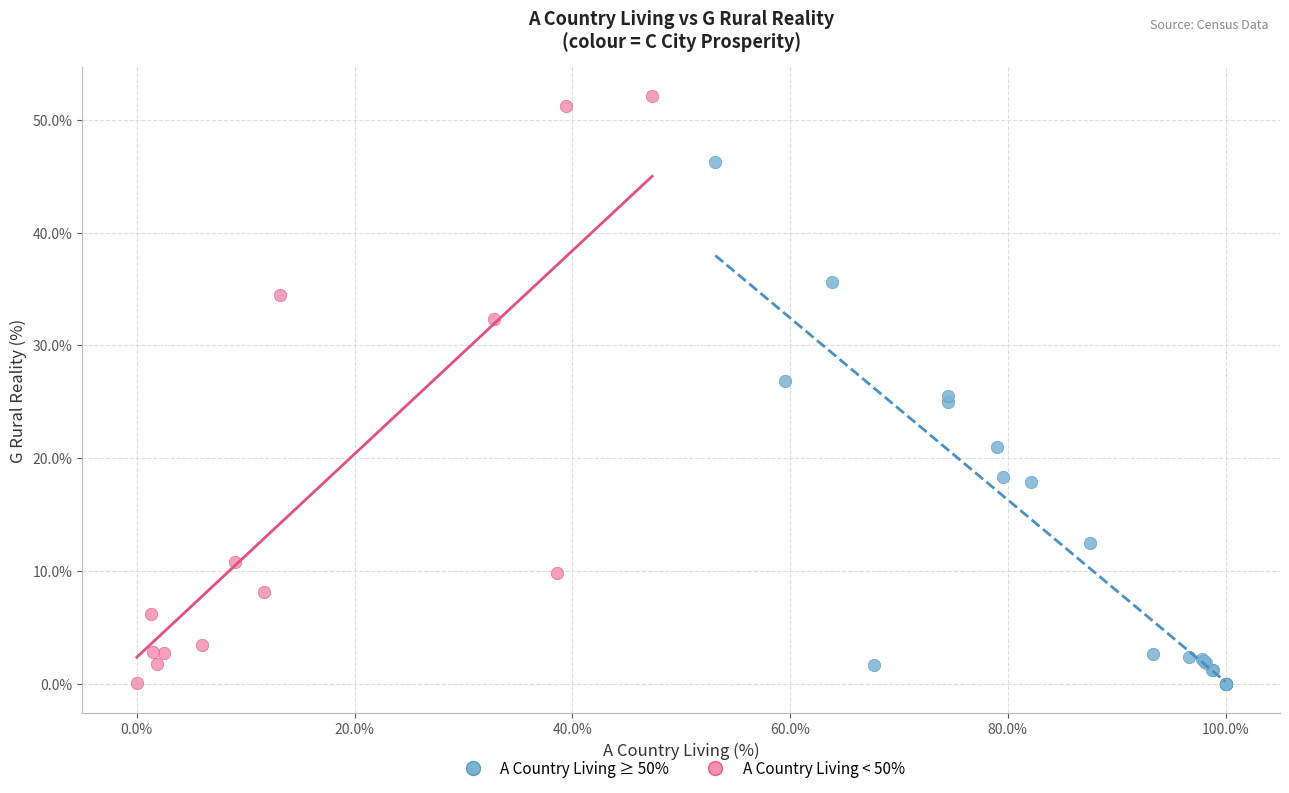

Which series reaches the maximum Y coordinate?

A Country Living < 50%